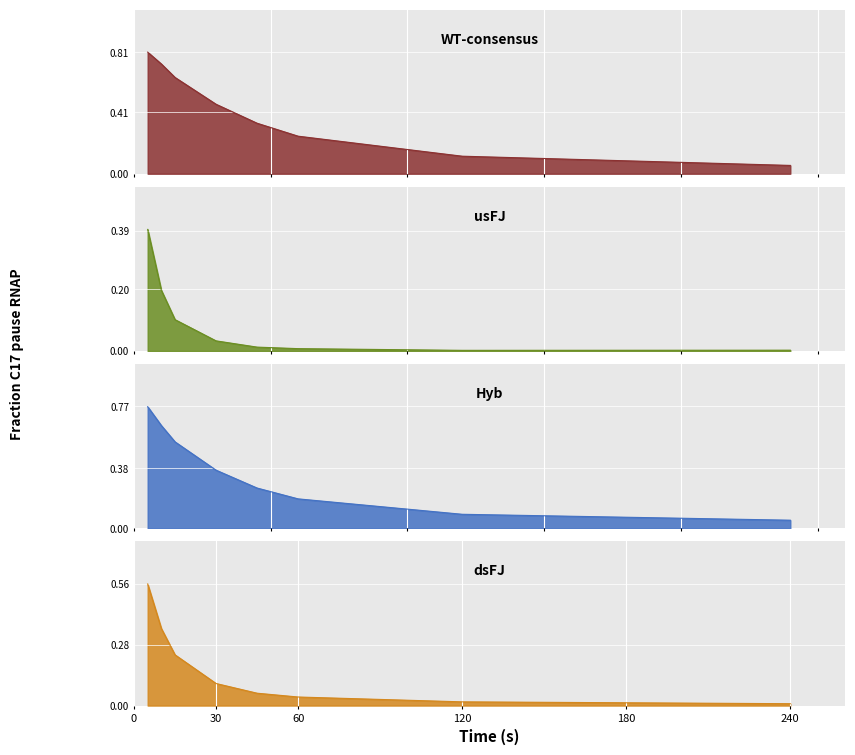

True or false: dsFJ has more than 1 points higher than both neighbors.

False